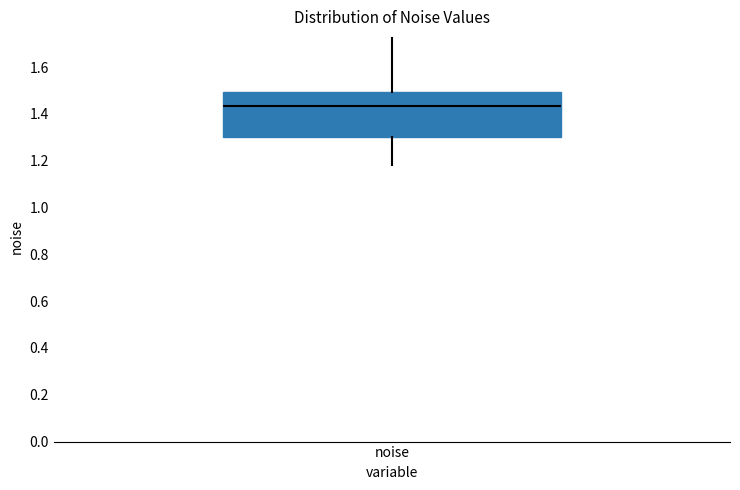

Where is the lower edge of the box for noise on the y-axis? The values are not printed on the chart, so give them approximately, as read against the axis.

1.30